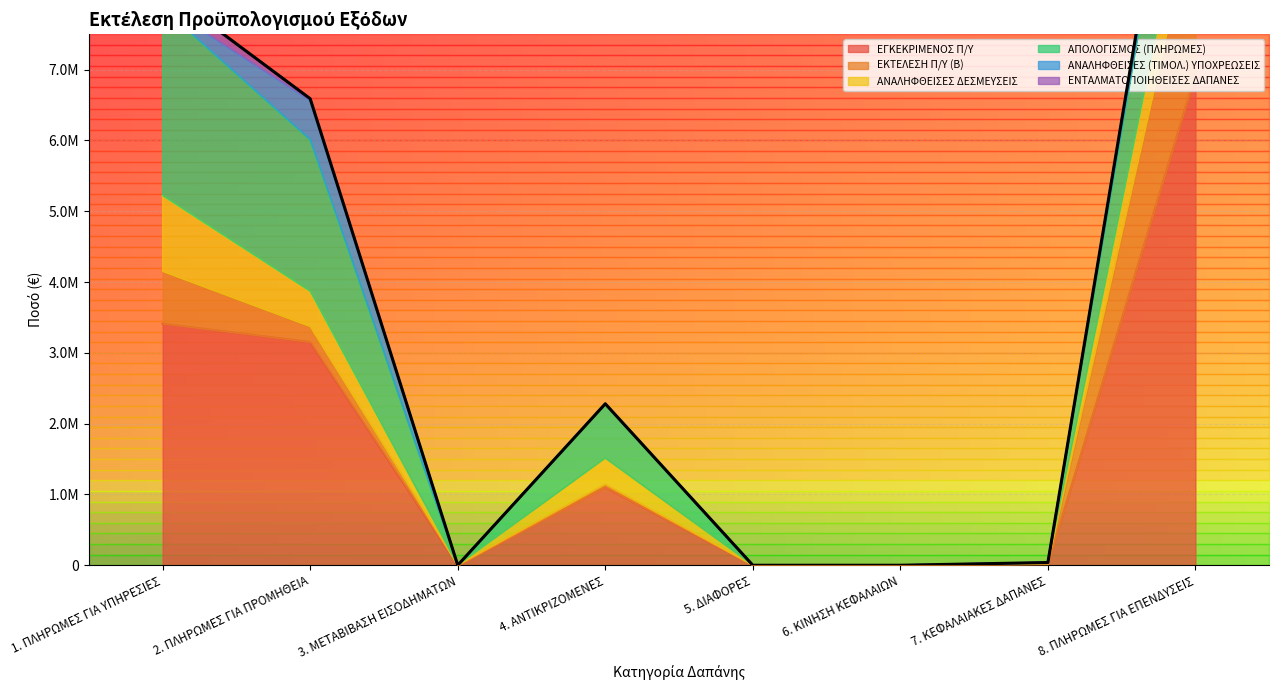

What is the sum of all ΑΠΟΛΟΓΙΣΜΟΣ (ΠΛΗΡΩΜΕΣ) values?

7622553.1